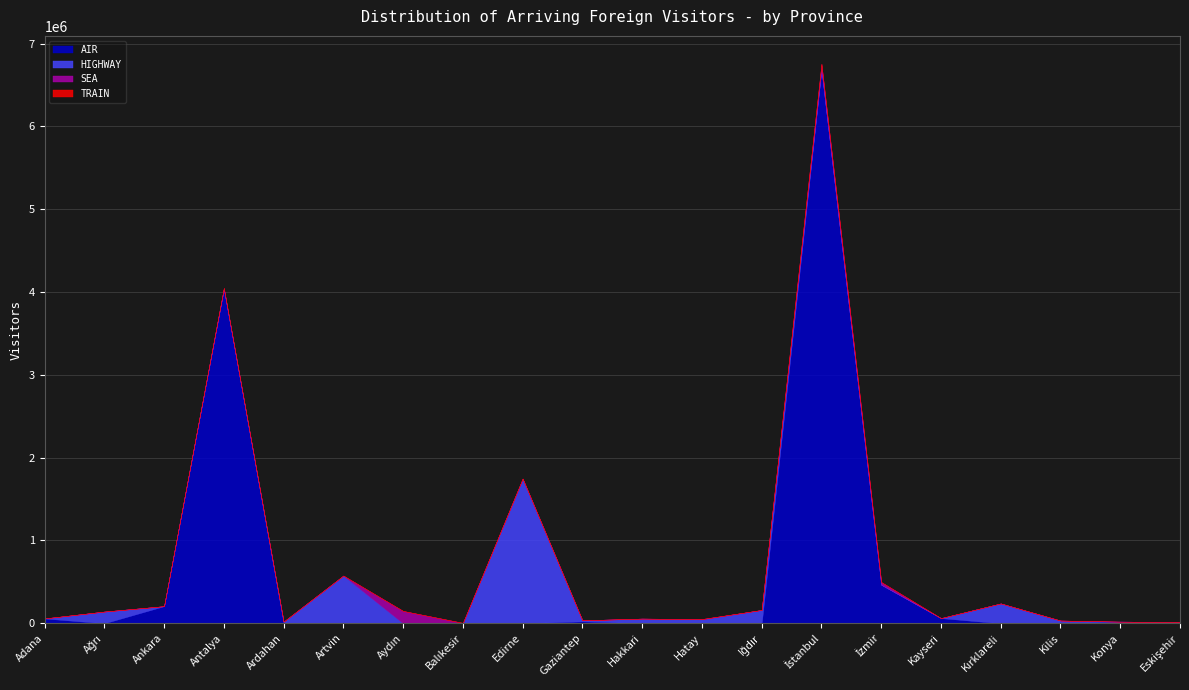

At which category does the chart reach its minimum across all series?

Ardahan